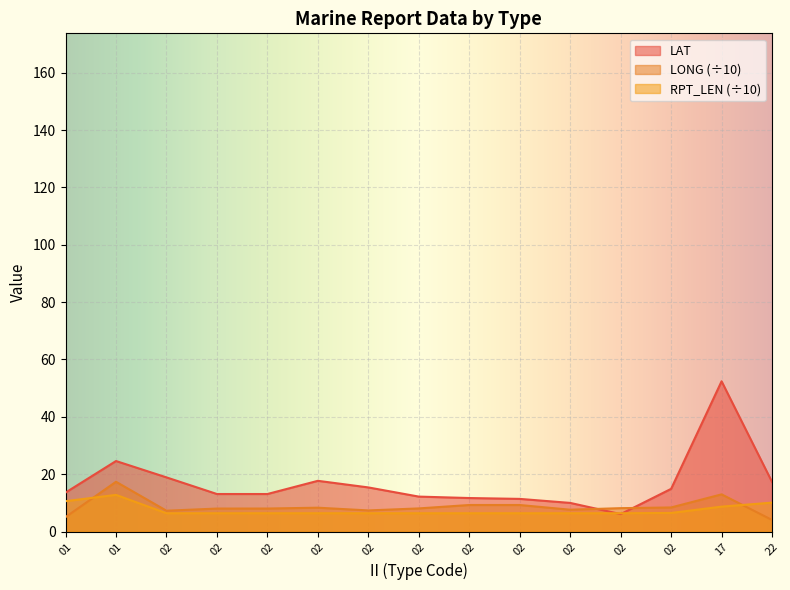

At which category does LONG reach its first local peak?

01